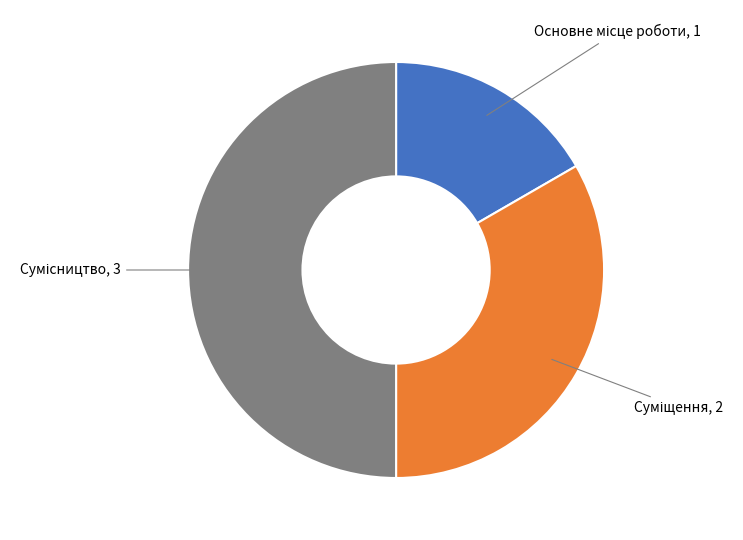

Count the number of slices in the pie.

3